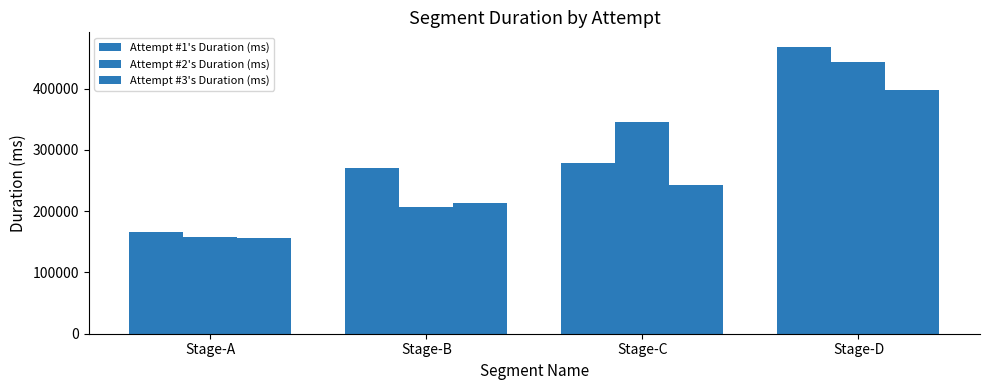

At which category is the sum across all series the highest?

Stage-D